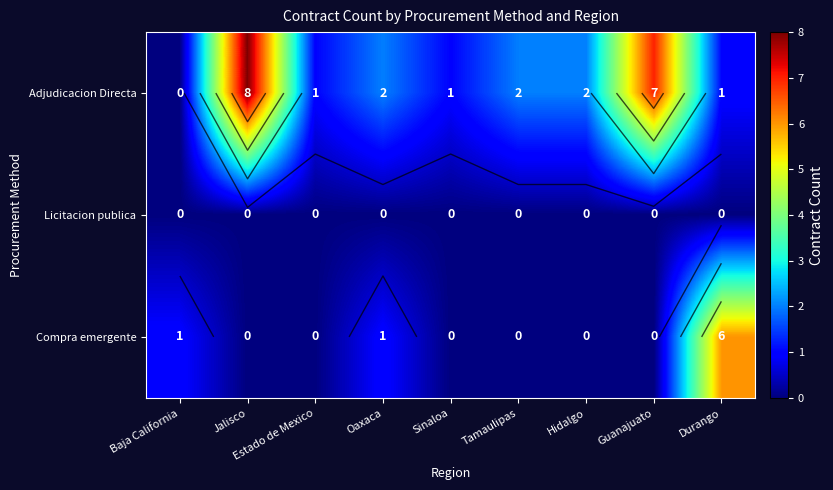

What is the total value across all series at Estado de Mexico?

1